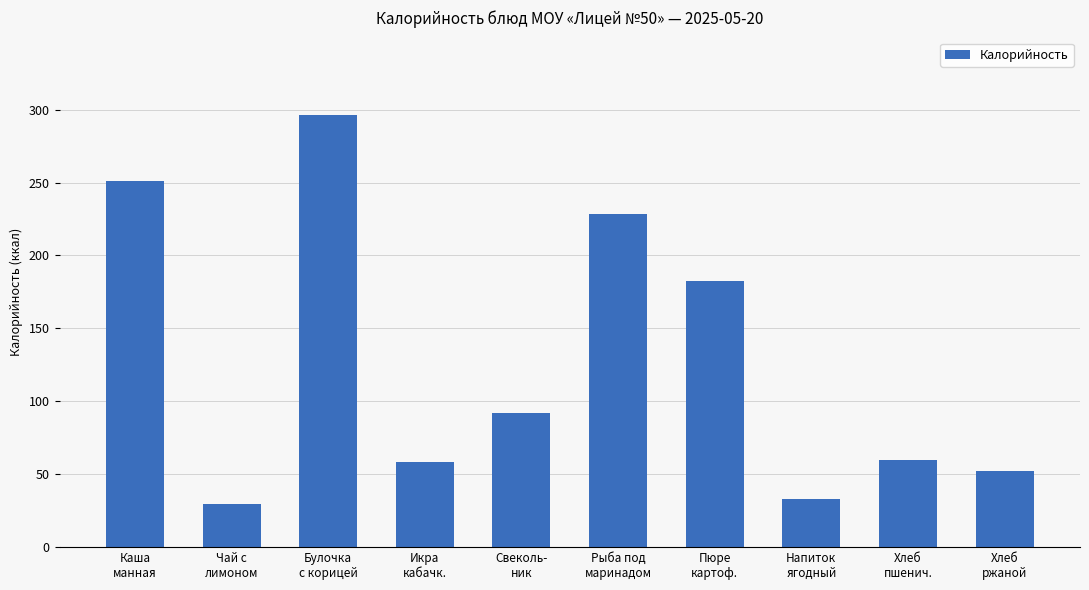

What is the smallest value displayed?

29.8